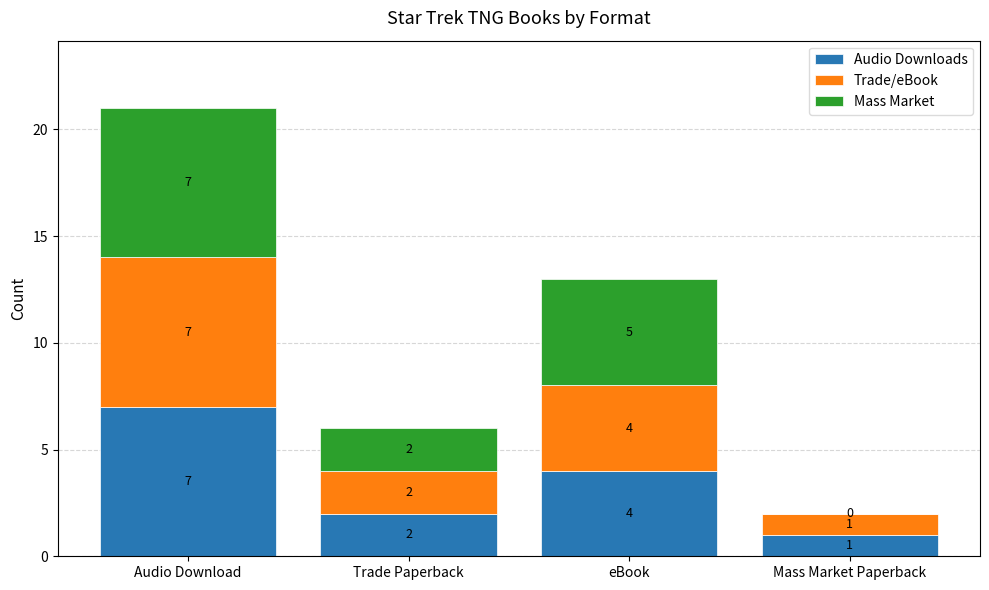

At which category is the sum across all series the highest?

Audio Download